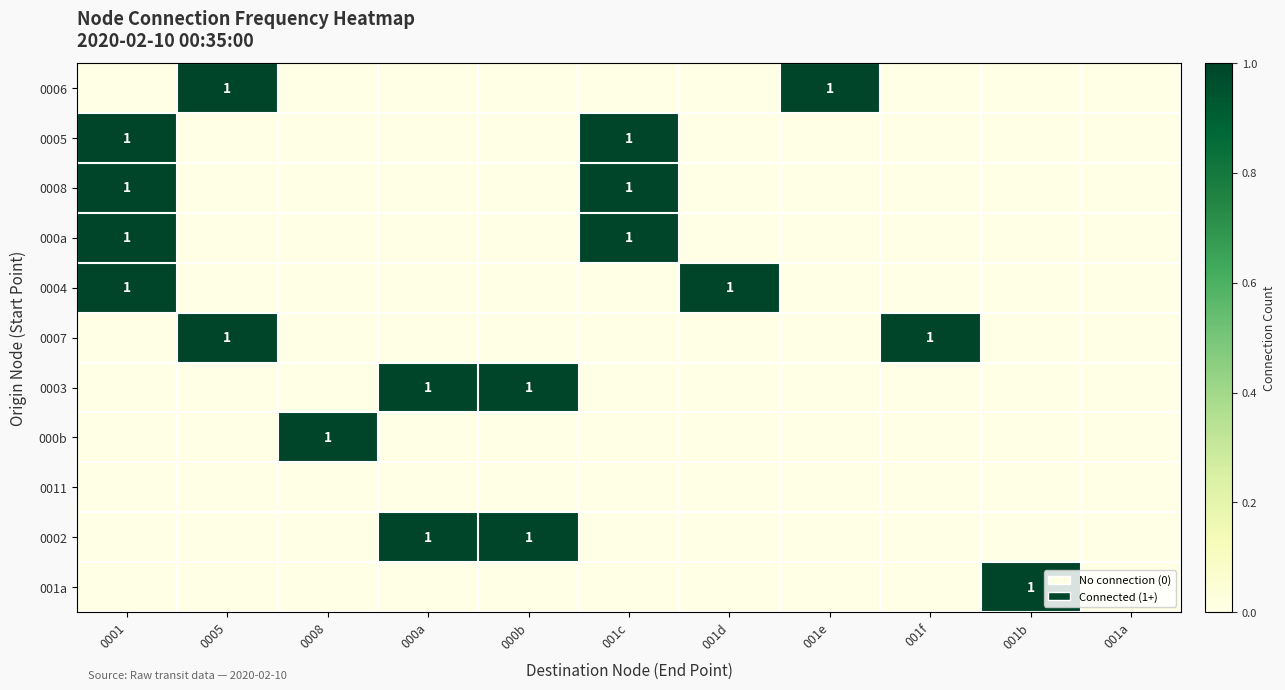

What is the total value across all series at 000b?

2